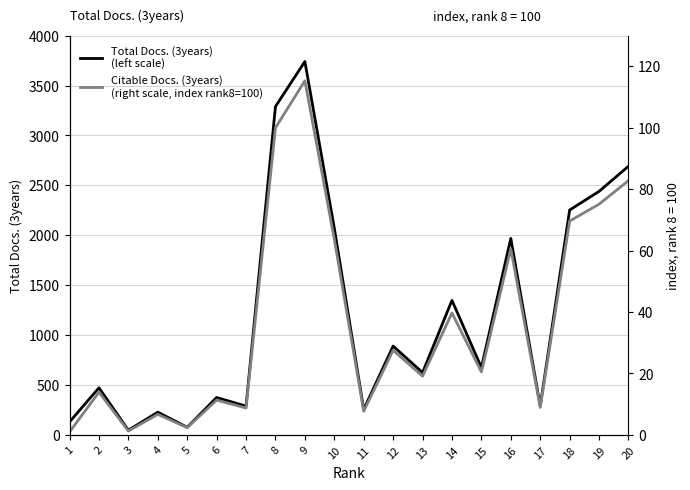

Where is the first local maximum for Total Docs. (3years)
(left scale)?

2